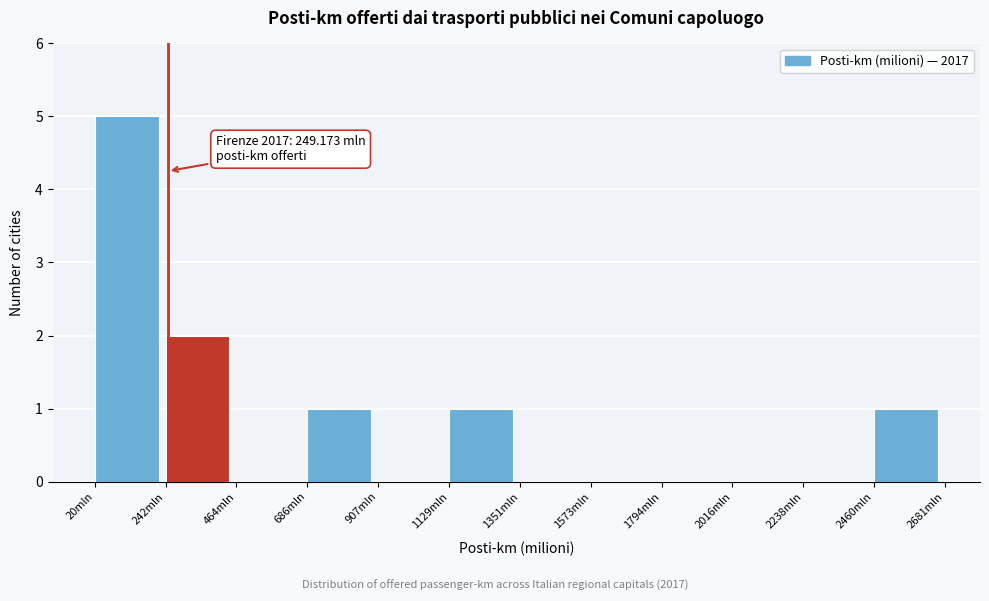

Over which range of the x-axis is the bar tallest?

0 to 250